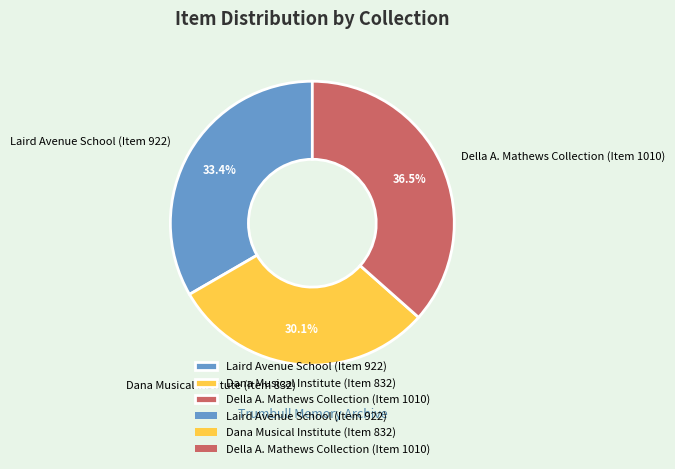

Is it true that Dana Musical Institute (Item 832) is 18% of the pie?

False